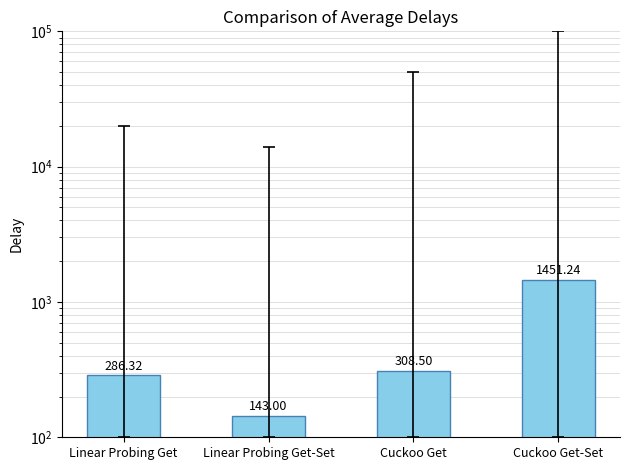

Reading left to right, extract all data points from this chart.

286.3	143.0	308.5	1451.2